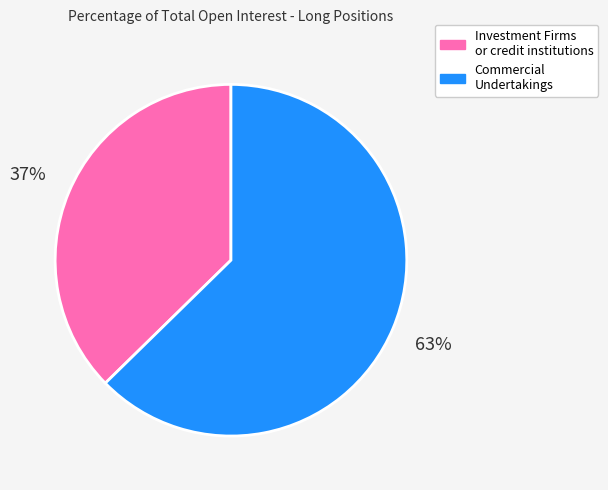

To the nearest percent, what is the average slice percentage?

50%